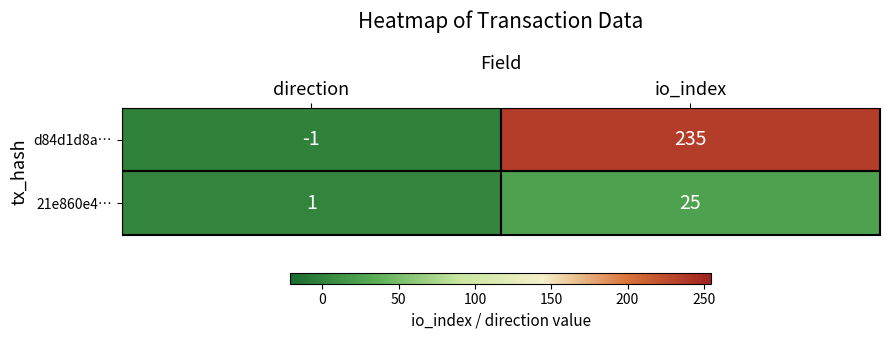

Count the number of categories in the chart.

2